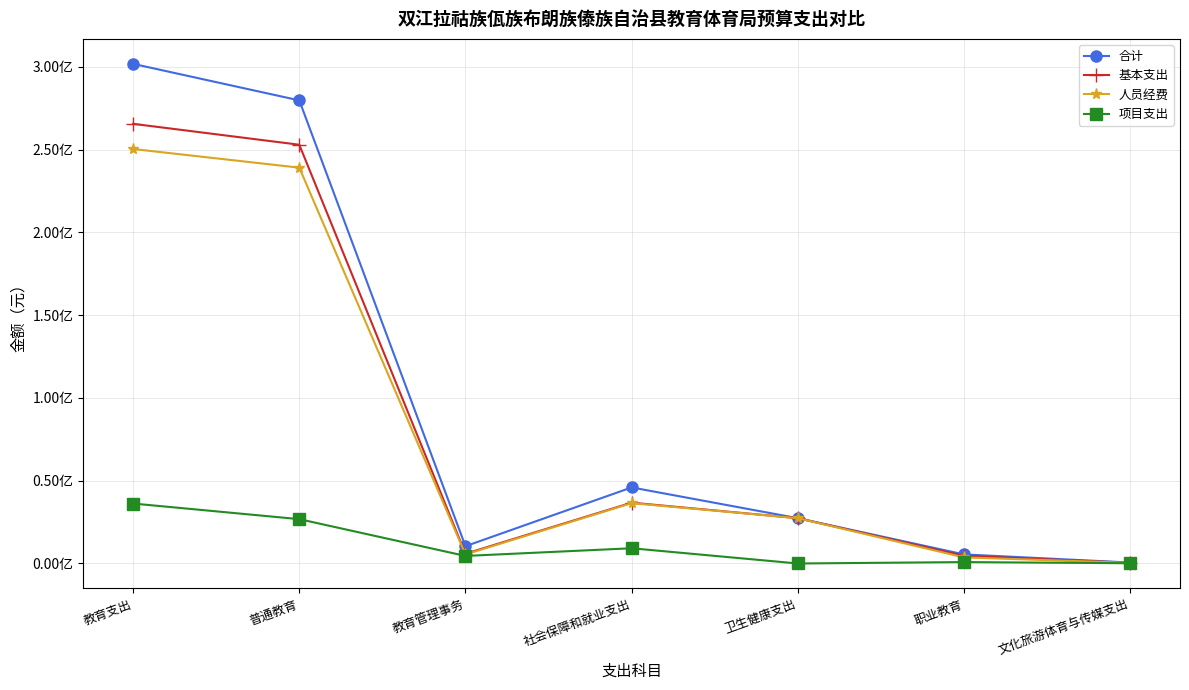

Reading right to left, extract all data points from this chart.

合计: 573141.6	5484846.9	27367937.7	45945859.8	10455941.1	279728277.1	301789548.2
基本支出: 423141.6	4630846.9	27367937.7	36746059.8	5890326.1	252944532.7	265574848.8
人员经费: 382461.6	3682796.9	27367937.7	36461259.8	5474481.1	239096088.9	250362510.0
项目支出: 150000.0	854000.0	0.0	9199800.0	4565615.0	26783744.4	36214699.4